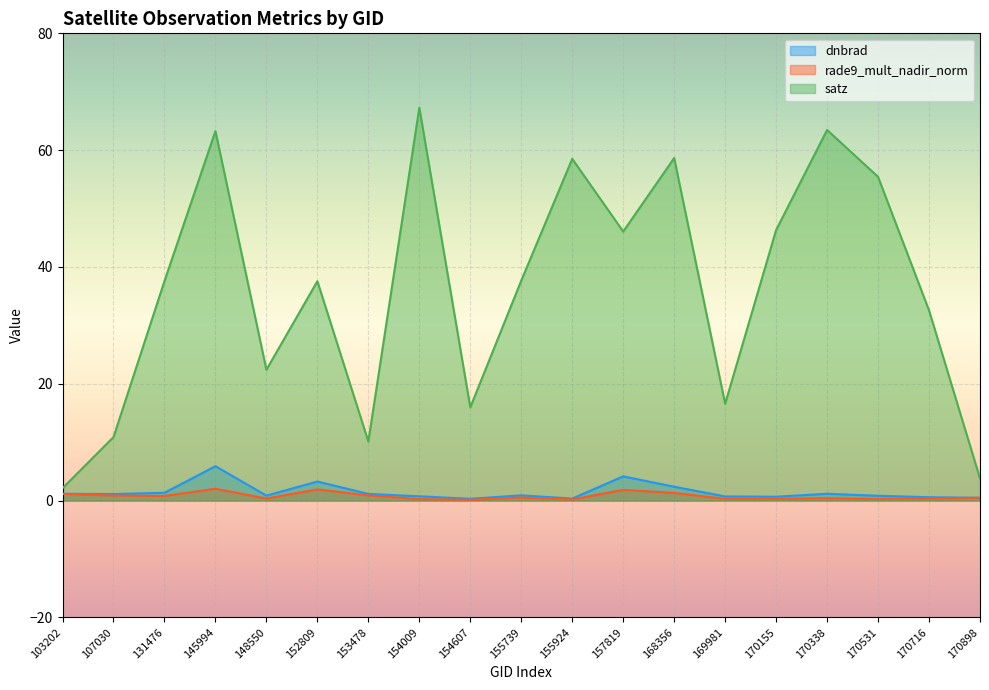

Which series changed the most between 153478 and 154607?

satz